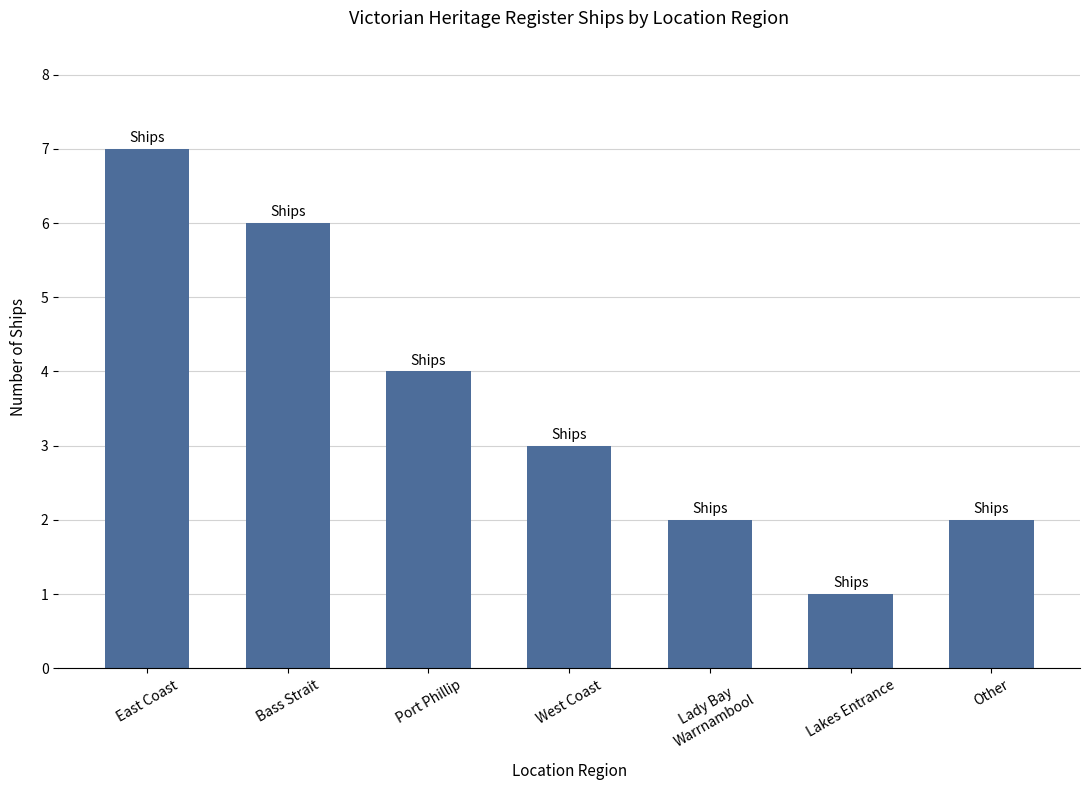

Between Lakes Entrance and Port Phillip, which is larger?

Port Phillip